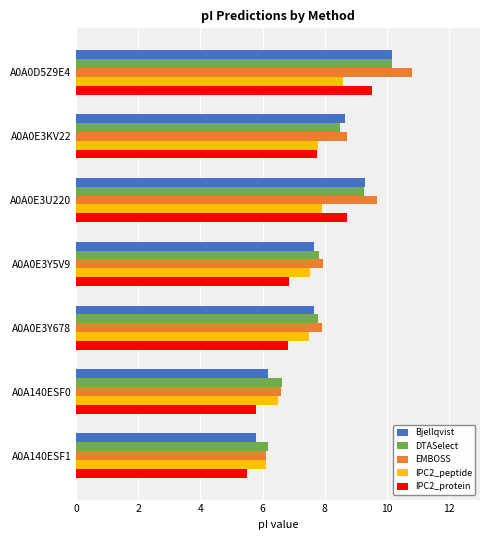

The IPC2_protein series shows 9.5 at A0A0D5Z9E4. True or false?

True